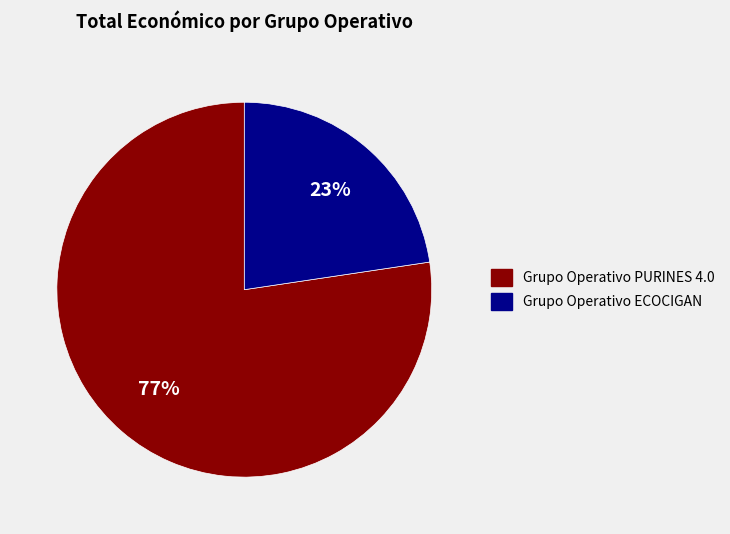

To the nearest percent, what is the combined percentage of Grupo Operativo PURINES 4.0 and Grupo Operativo ECOCIGAN?

100%